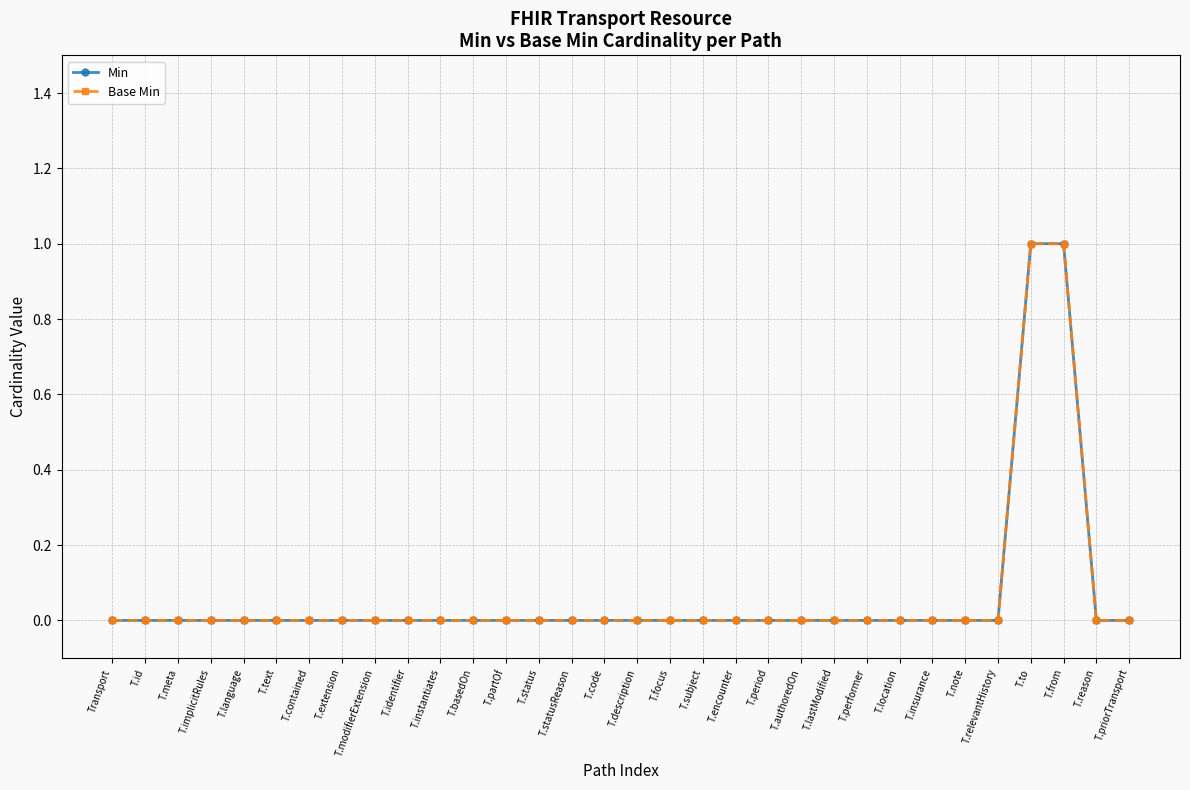

At which label is Base Min closest to 0?

Transport